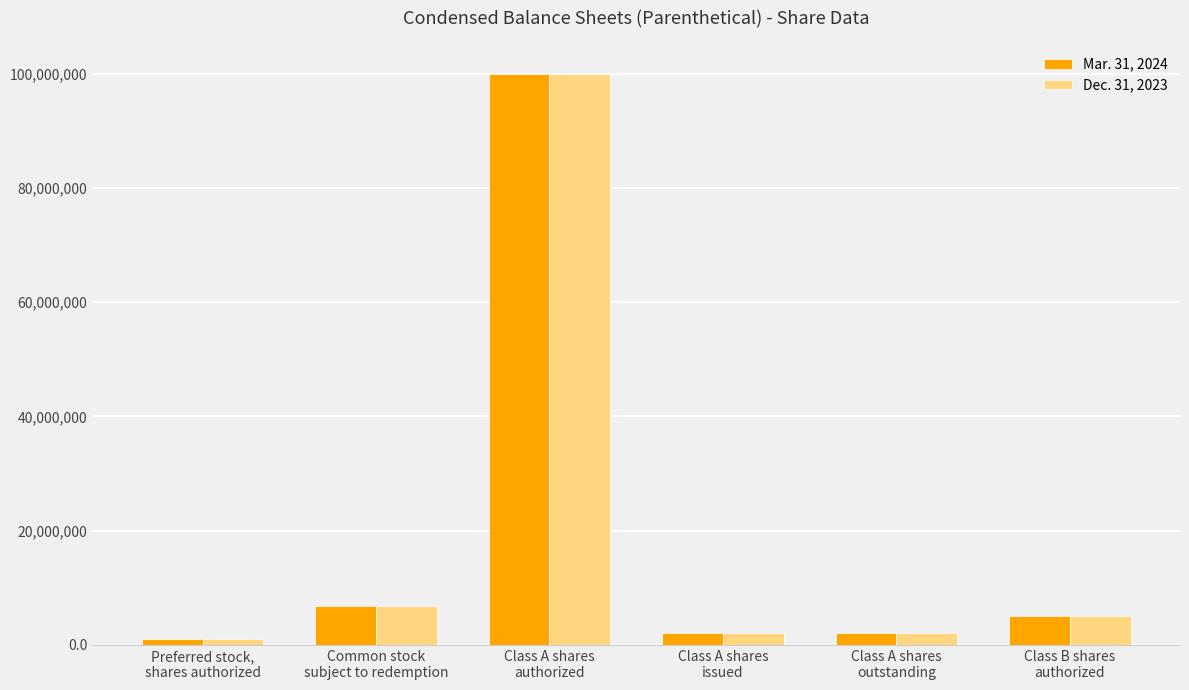

How many bars are there in total?

12